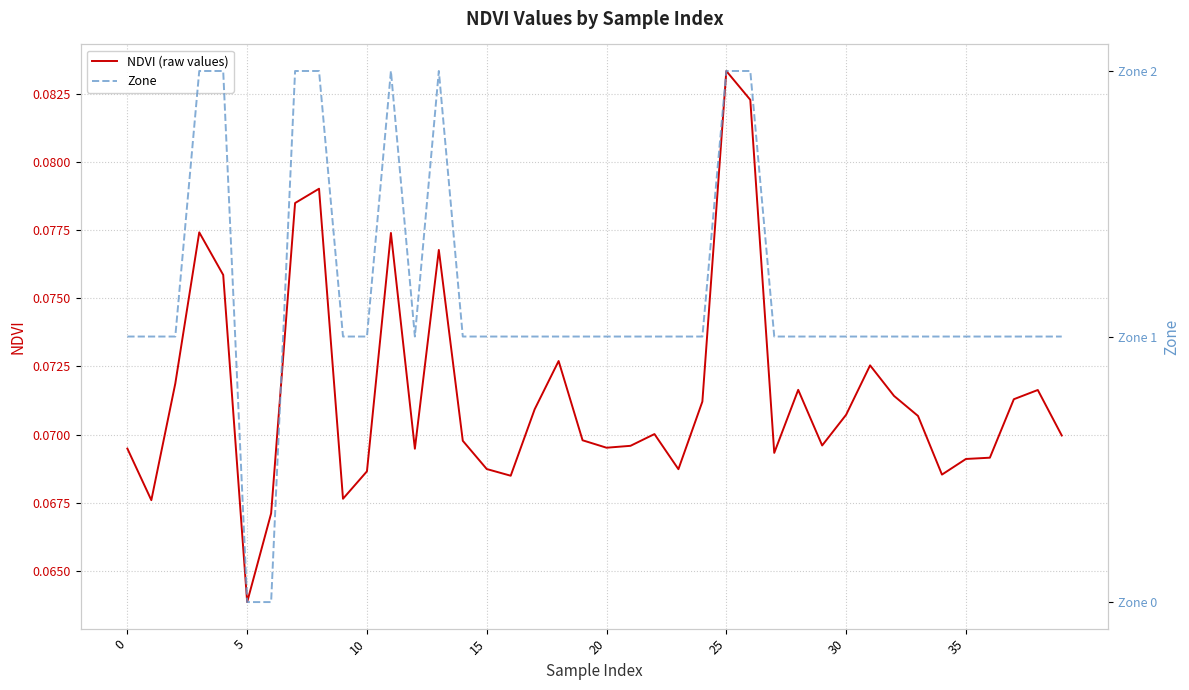

What is the value of the Zone point at the 19th from the left?

1.0